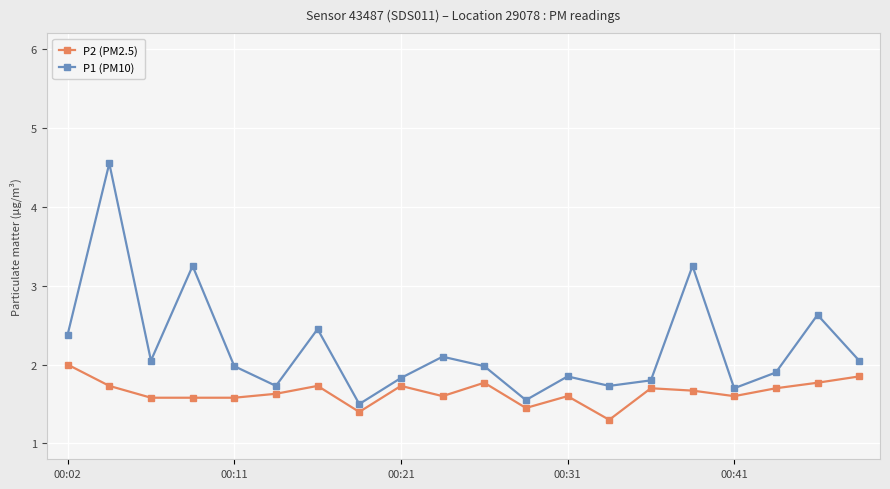

Rank the series by their average value, from highest to lowest.

P1 (PM10), P2 (PM2.5)